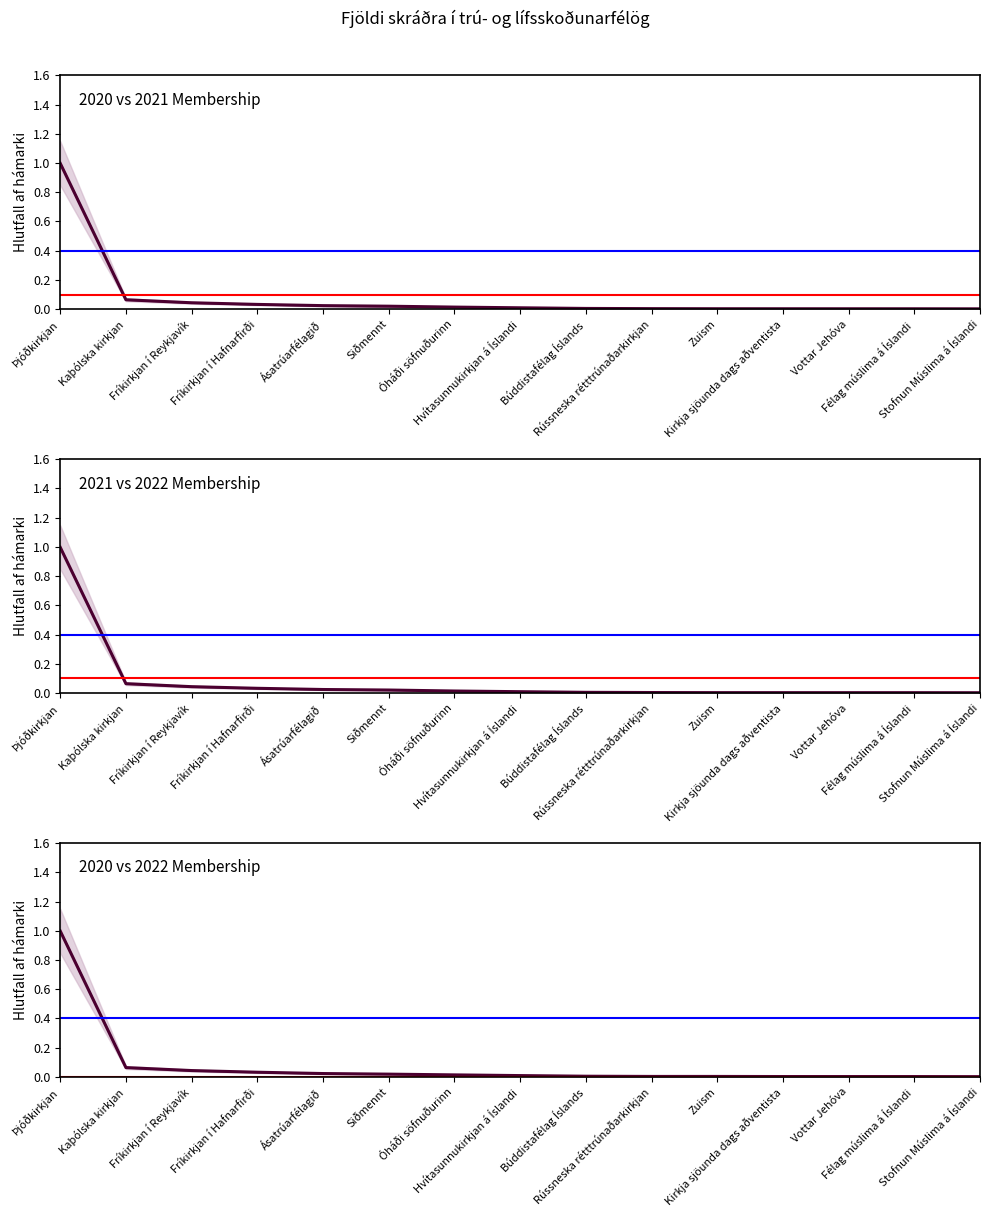

What position from the right is Félag múslima á Íslandi?

2